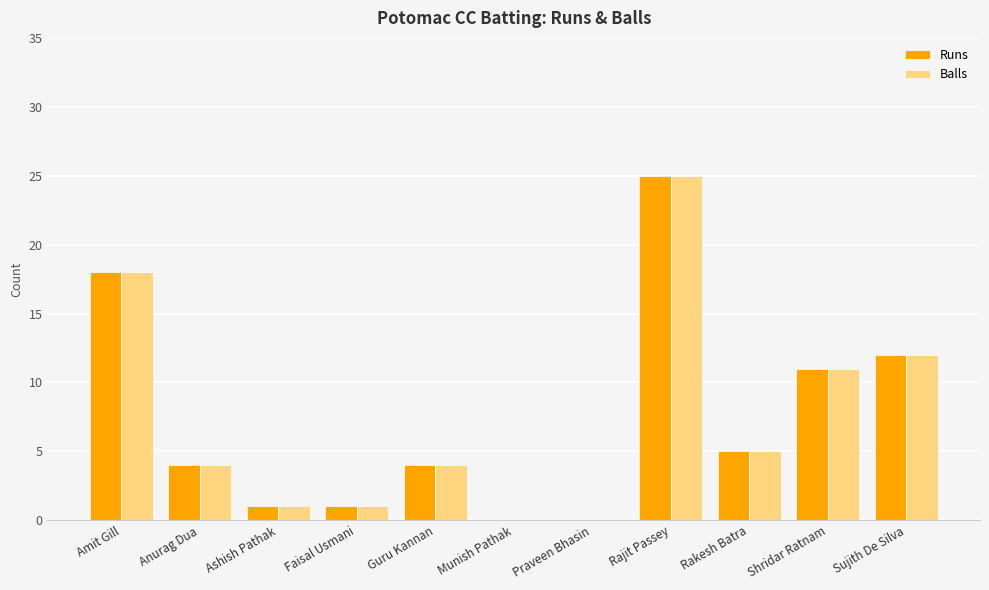

What is the total value across all series at Shridar Ratnam?

22